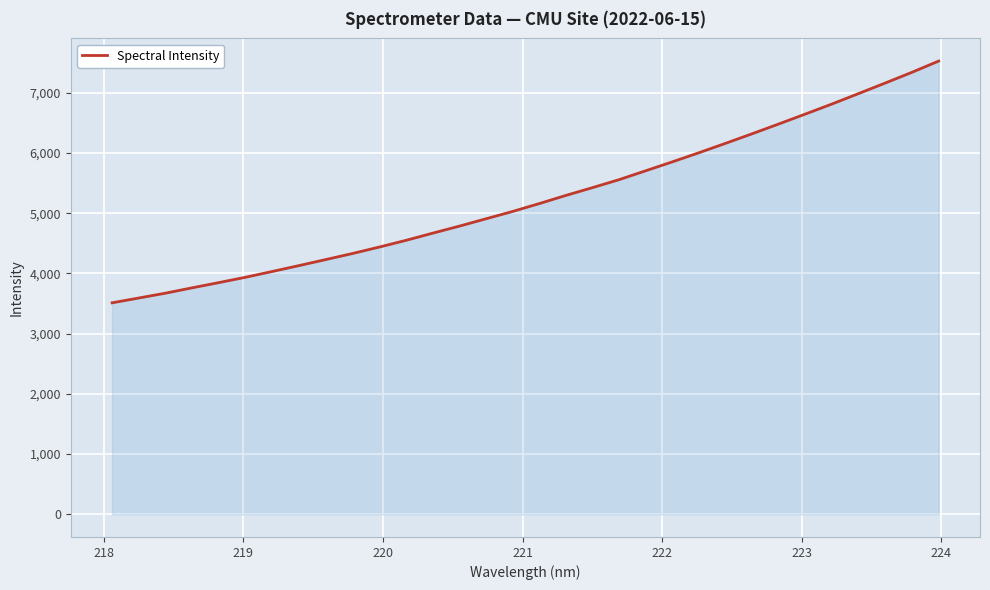

What is the smallest value displayed?

3511.5